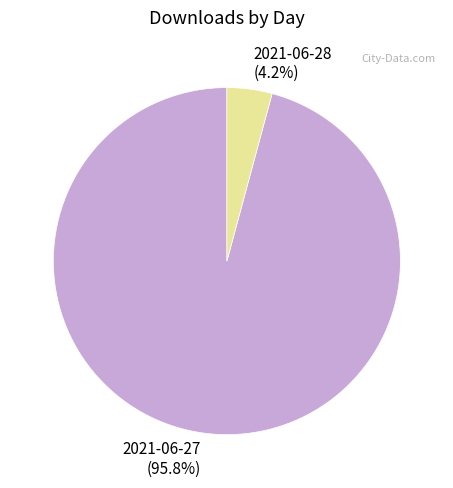

How many slices are in this pie chart?

2